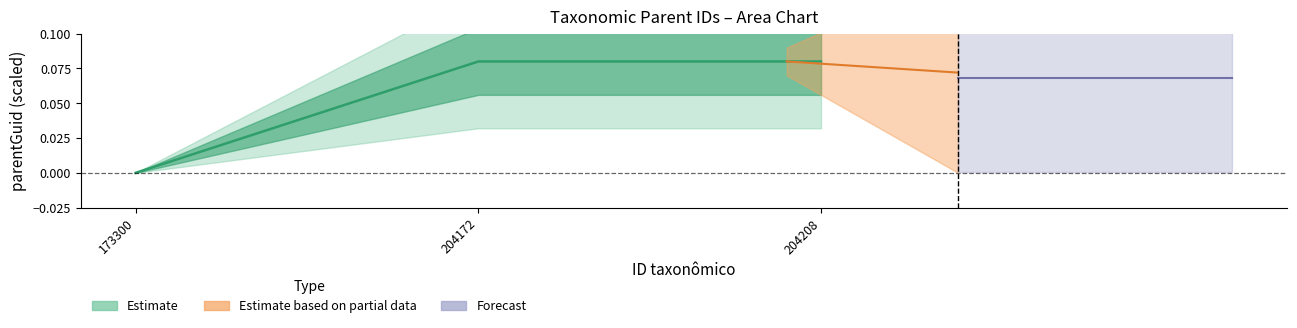

What is the change in value from 173300 to 204172?

+0.1